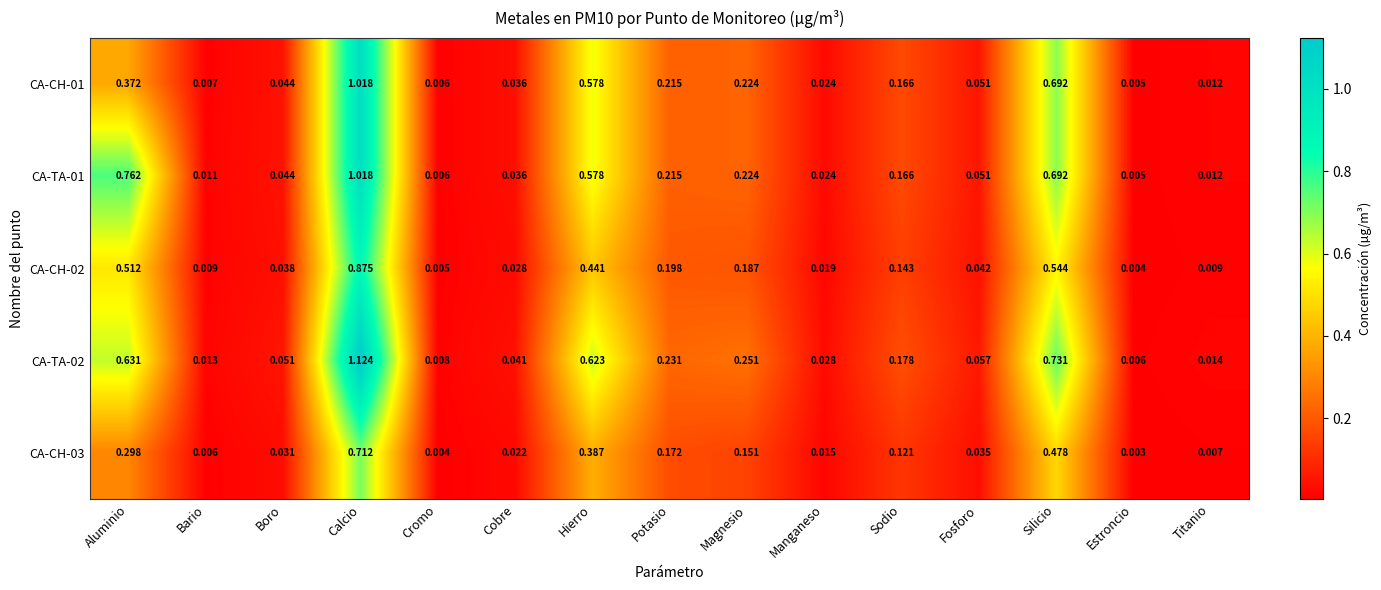

At which label is CA-CH-02 closest to 0?

Estroncio